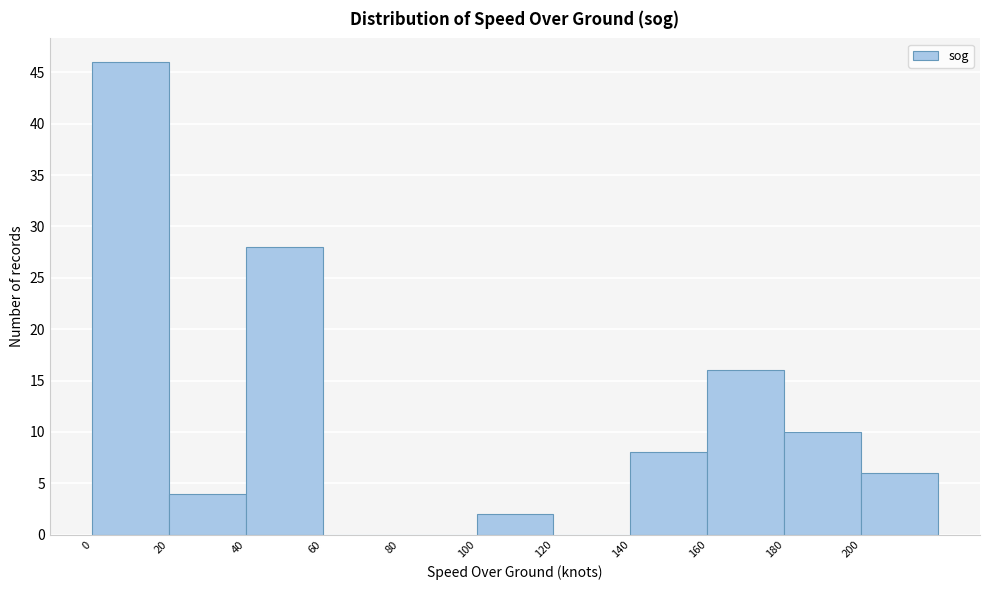

Reading left to right, transcribe this chart: for each bar, give the range it covers on the x-axis and its height. The values are not printed on the chart, so give them approximately, as read against the axis.

0 to 20: 46
20 to 40: 4
40 to 60: 28
60 to 80: 0
80 to 100: 0
100 to 120: 2
120 to 140: 0
140 to 160: 8
160 to 180: 16
180 to 200: 10
200 to 220: 6